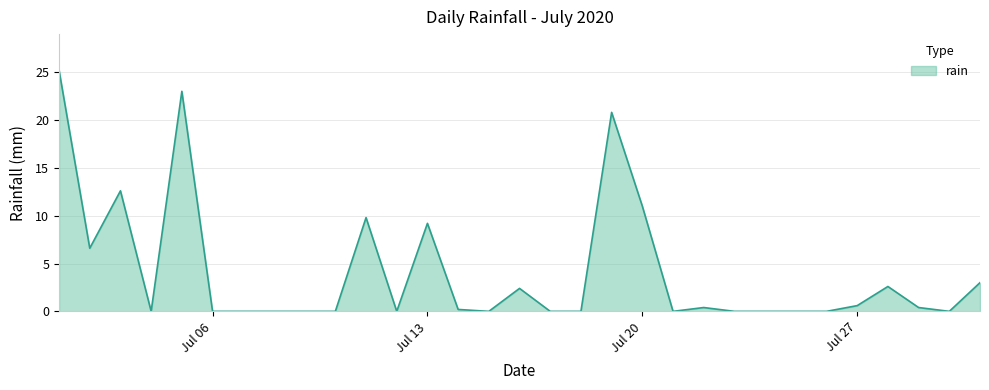

What is the greatest value displayed?

25.2